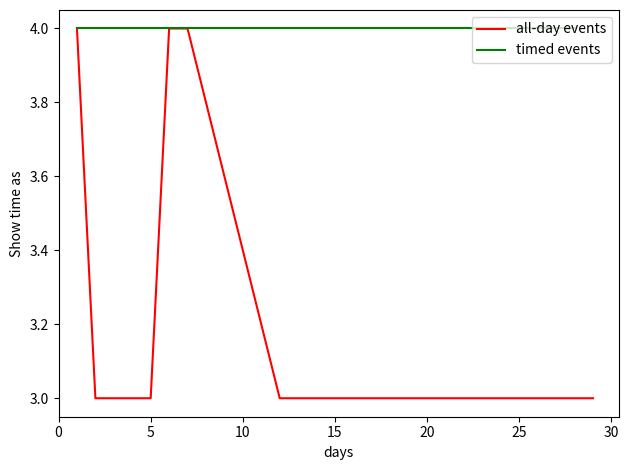

The all-day events series shows 3 at 15. True or false?

True